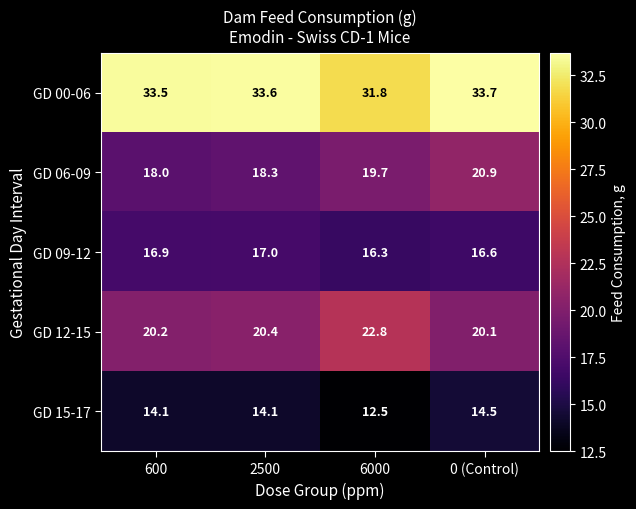

Which series has the largest total across all categories?

GD 00-06